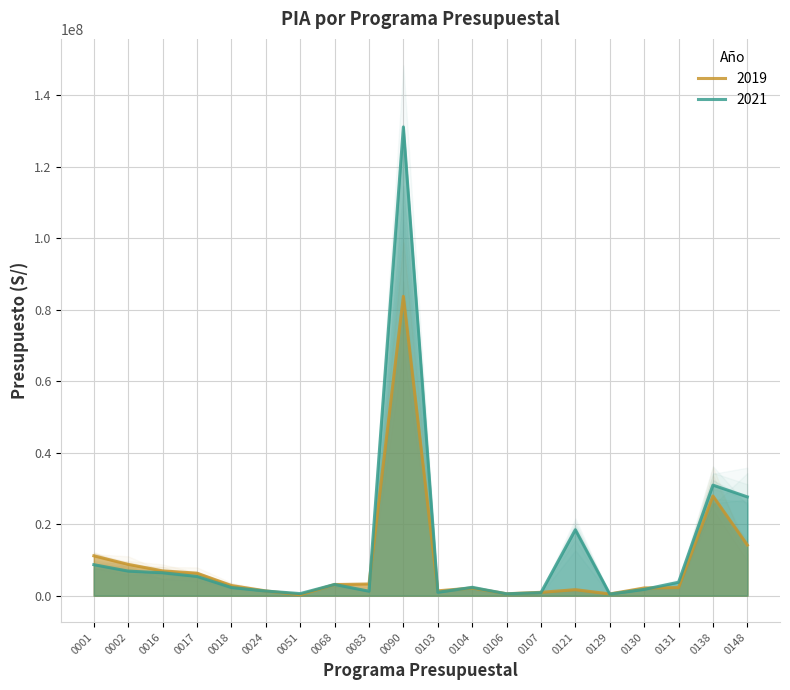

What is the value of the 2019 point at the 18th from the left?

2259584